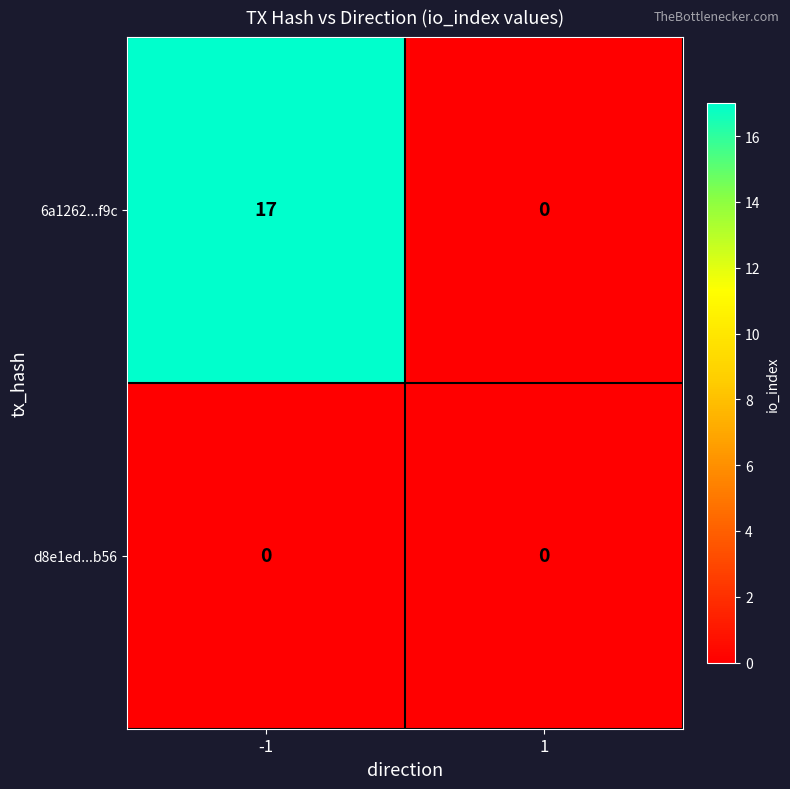

What is the sum of all 6a1262...f9c values?

17